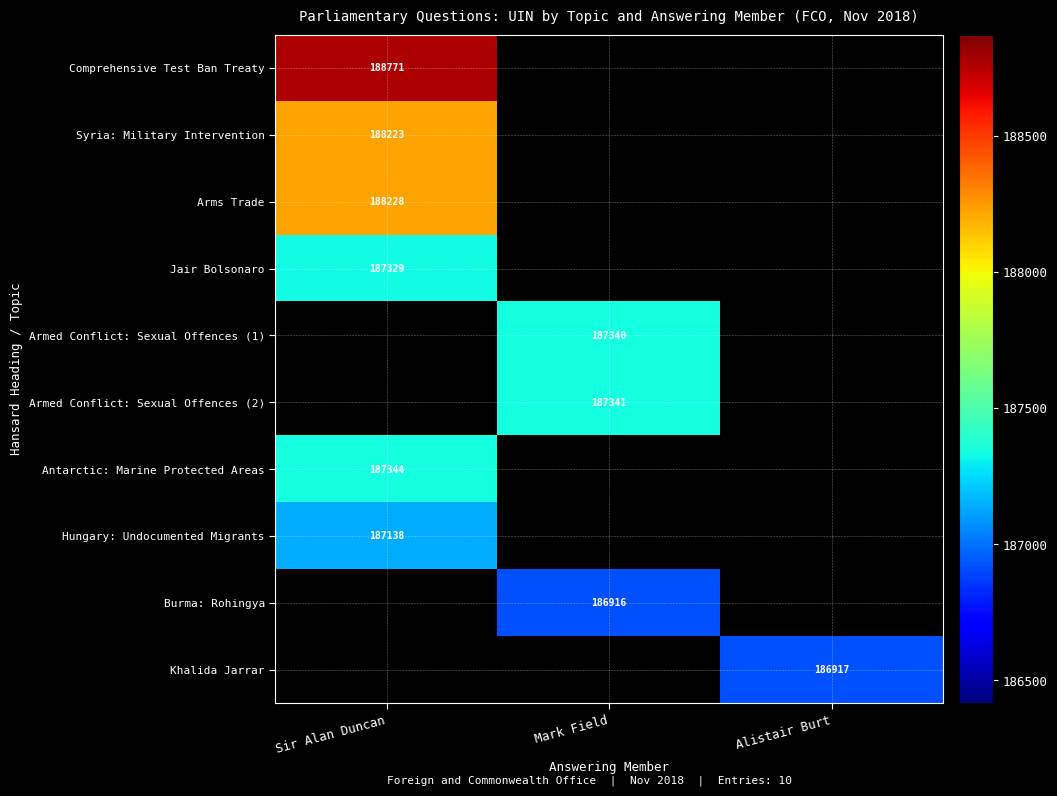

The Comprehensive Test Ban Treaty series shows 188771 at Sir Alan Duncan. True or false?

True